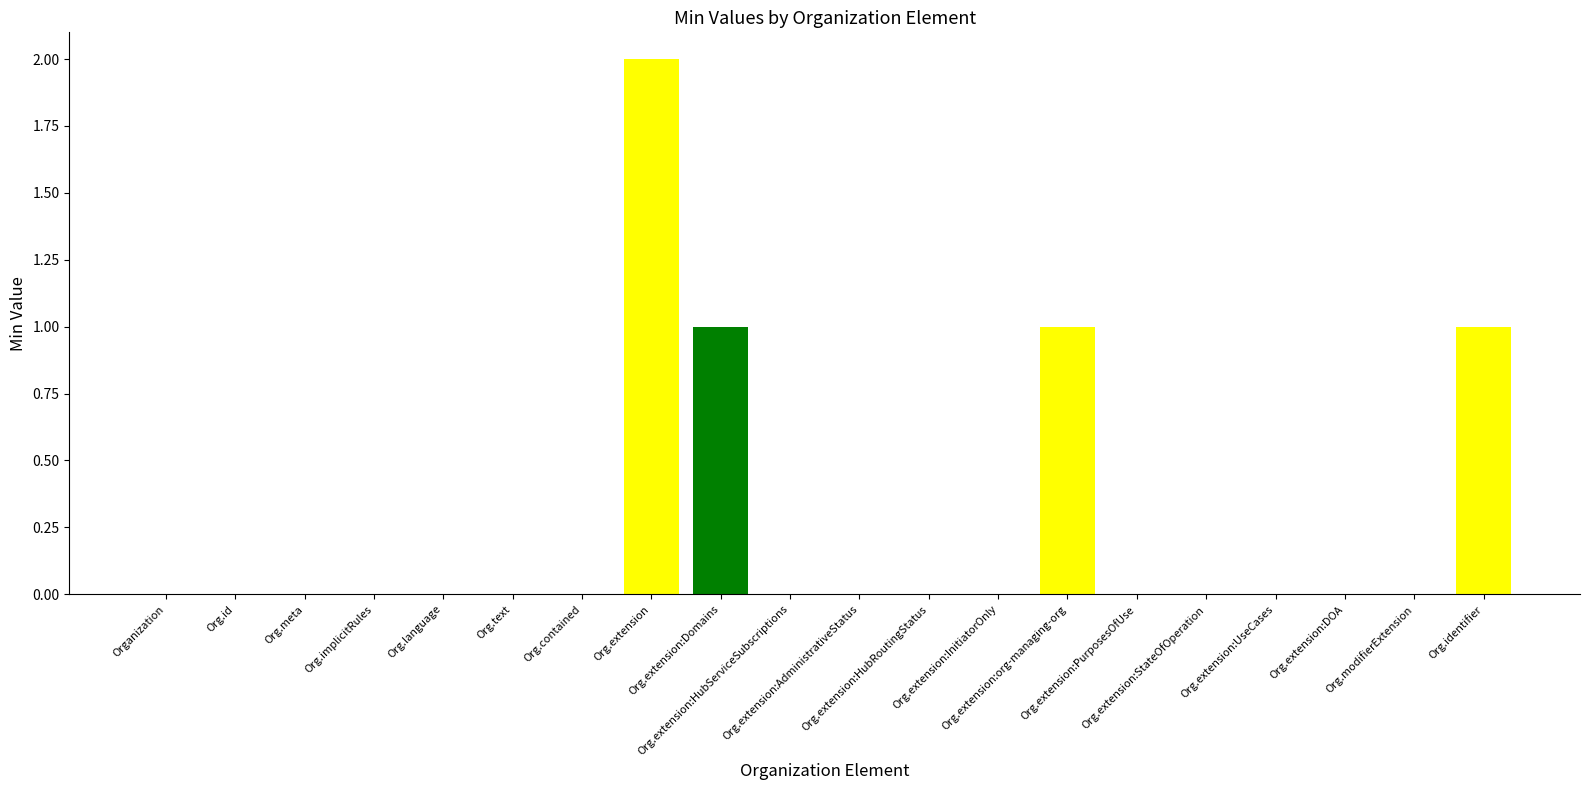

How many values are between 0 and 1?

19